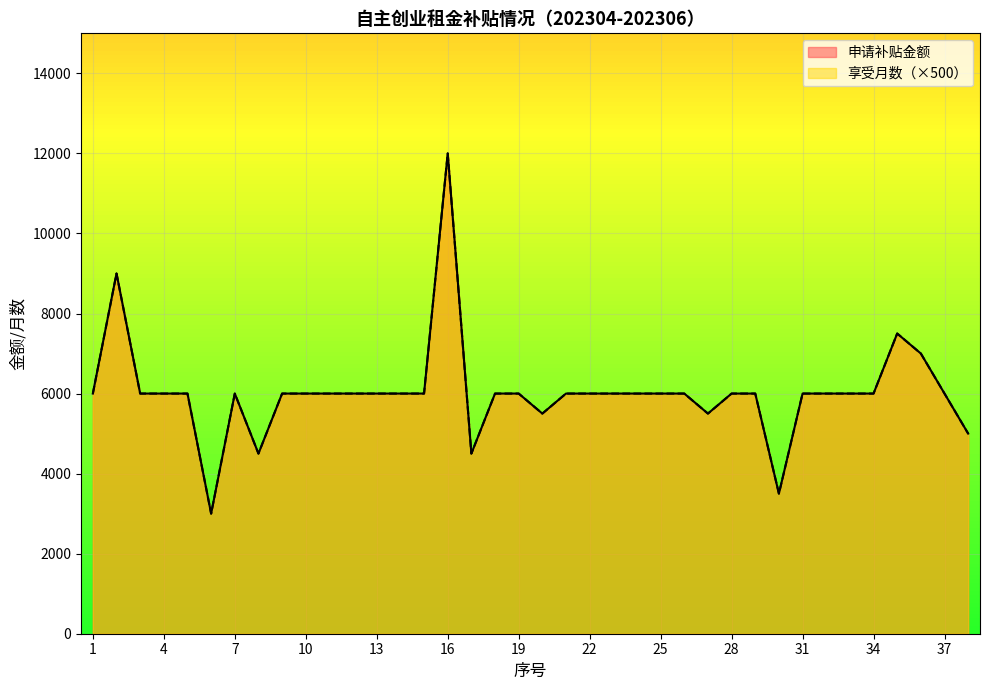

How many lines are shown in the chart?

2